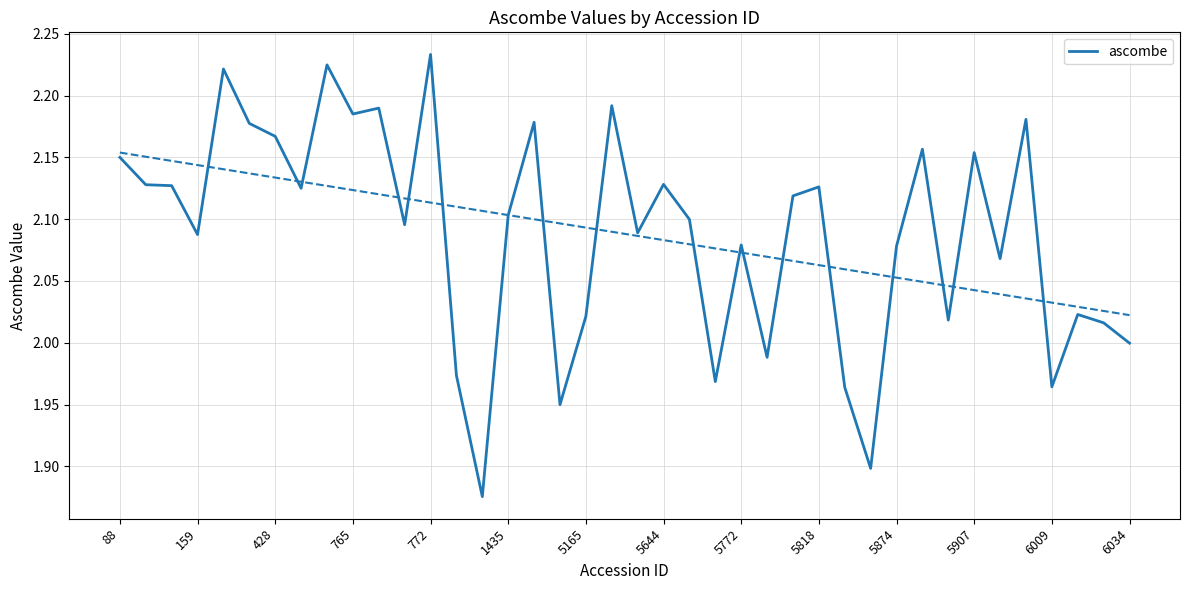

Which category has the highest value in the ascombe series?

772